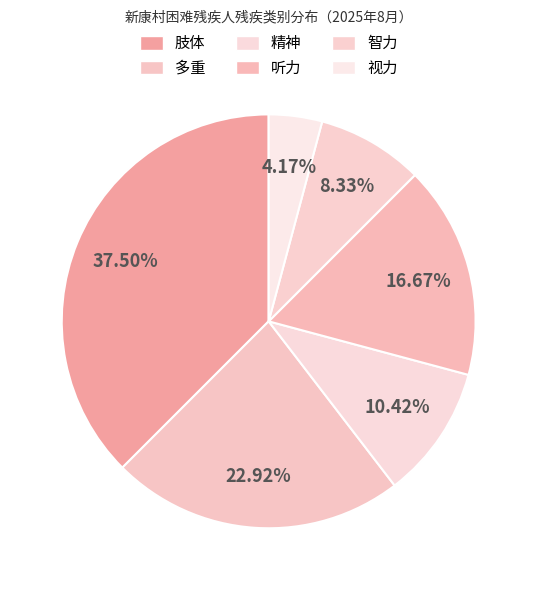

Is there any slice that represents more than half of the pie?

No